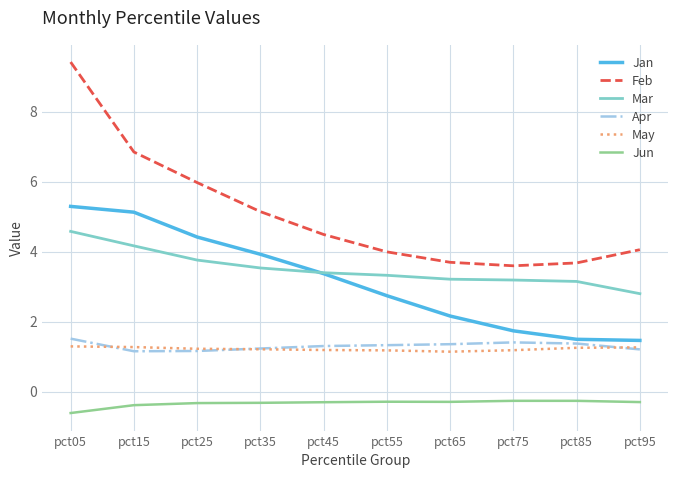

Which category has the highest value across all series?

pct05